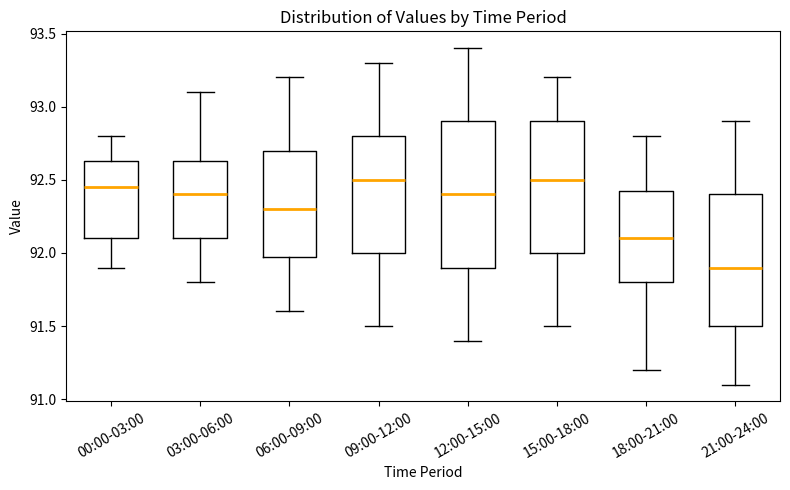

Reading left to right, transcribe this box plot: for each box, give where its median line is, the range the box spans, and where its two whiskers end, as read against the y-axis. The values are not printed on the chart, so give them approximately, as read against the axis.

00:00-03:00: median 92.45, box 92.10 to 92.65, whiskers 91.90 to 92.80
03:00-06:00: median 92.40, box 92.10 to 92.65, whiskers 91.80 to 93.10
06:00-09:00: median 92.30, box 92.00 to 92.70, whiskers 91.60 to 93.20
09:00-12:00: median 92.50, box 92.00 to 92.80, whiskers 91.50 to 93.30
12:00-15:00: median 92.40, box 91.90 to 92.90, whiskers 91.40 to 93.40
15:00-18:00: median 92.50, box 92.00 to 92.90, whiskers 91.50 to 93.20
18:00-21:00: median 92.10, box 91.80 to 92.45, whiskers 91.20 to 92.80
21:00-24:00: median 91.90, box 91.50 to 92.40, whiskers 91.10 to 92.90